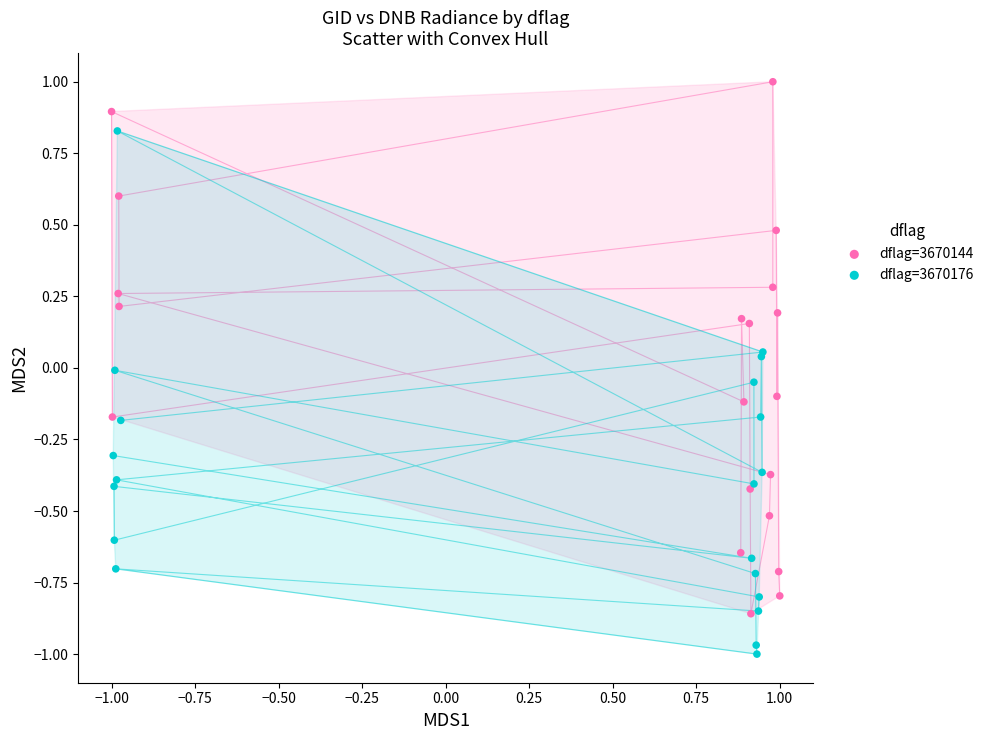

Which series reaches the minimum Y coordinate?

dflag=3670176